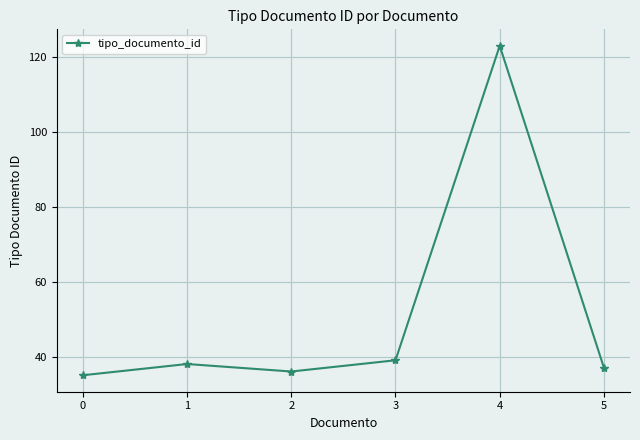

The chart shows a value of 123 at 4. True or false?

True